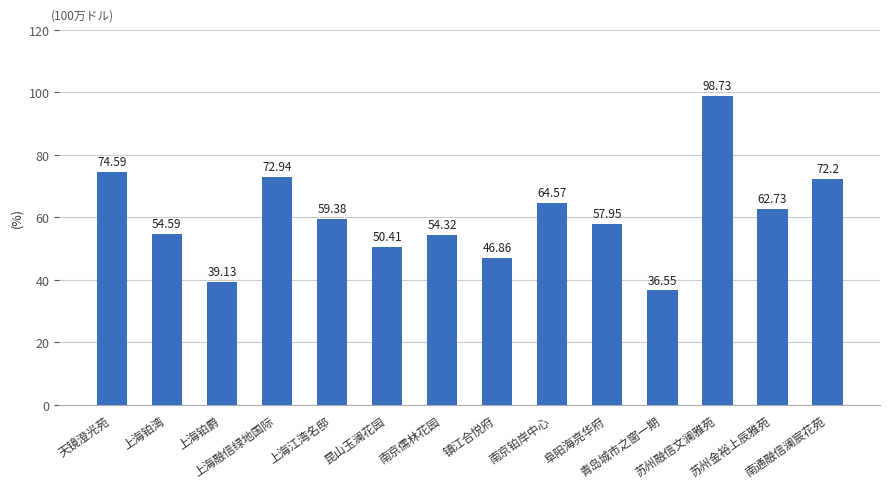

What is the sum of all values?

845.0